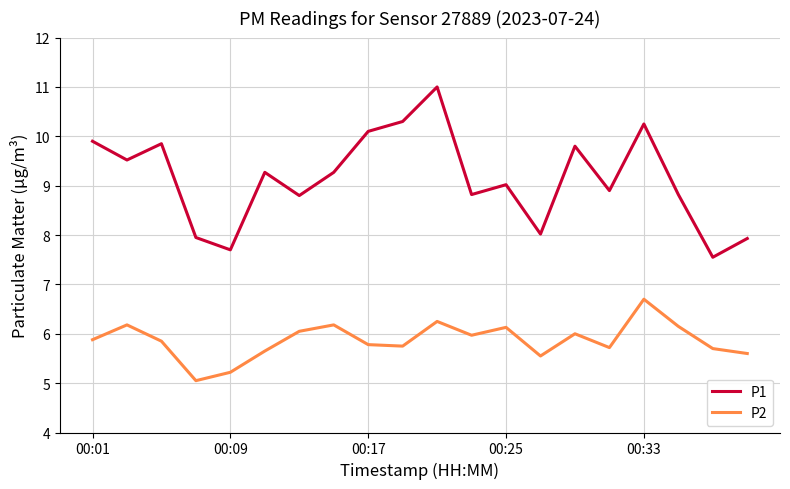

Rank the series by their maximum value, from highest to lowest.

P1, P2